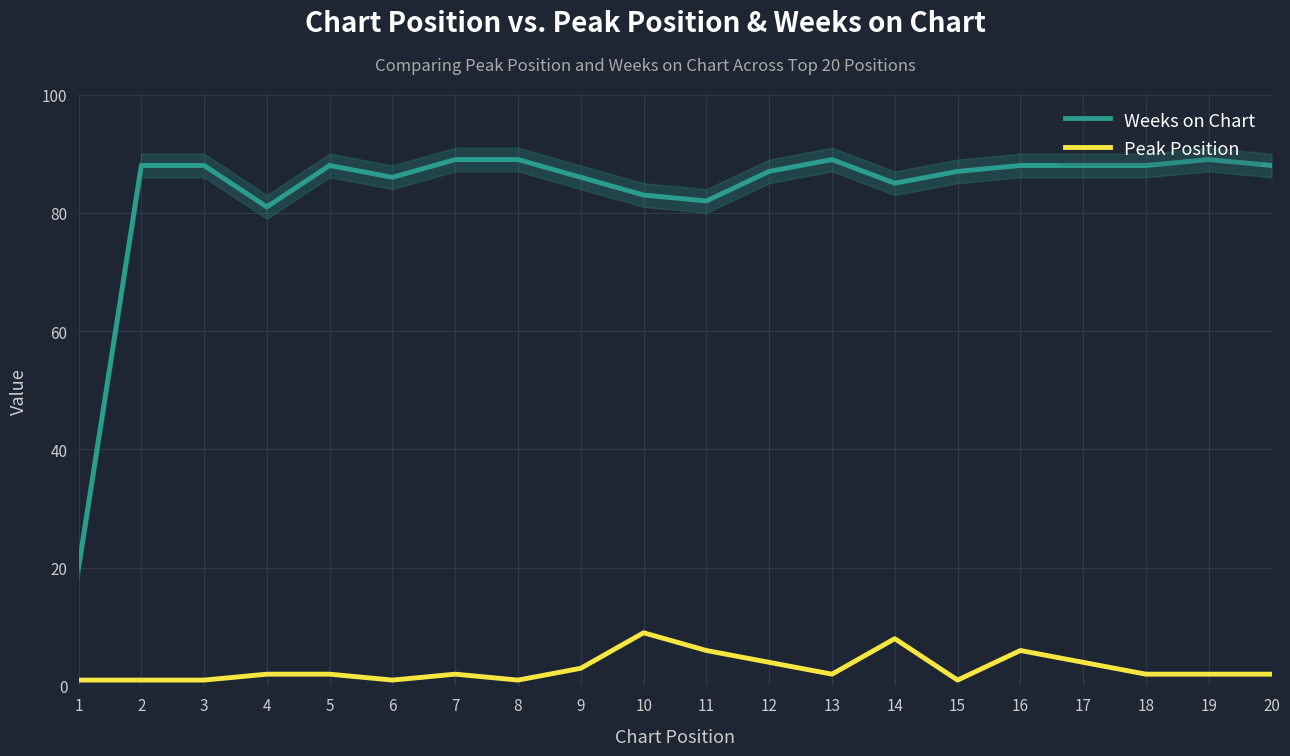

Is this an area chart (filled region under the line)?

No